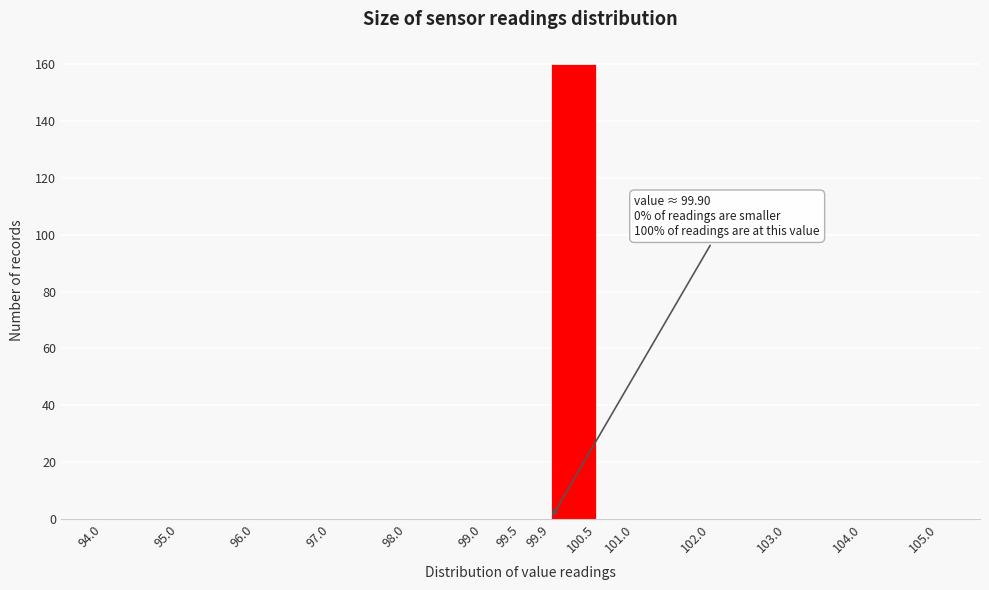

Over which range of the x-axis is the bar tallest?

99.9 to 100.5